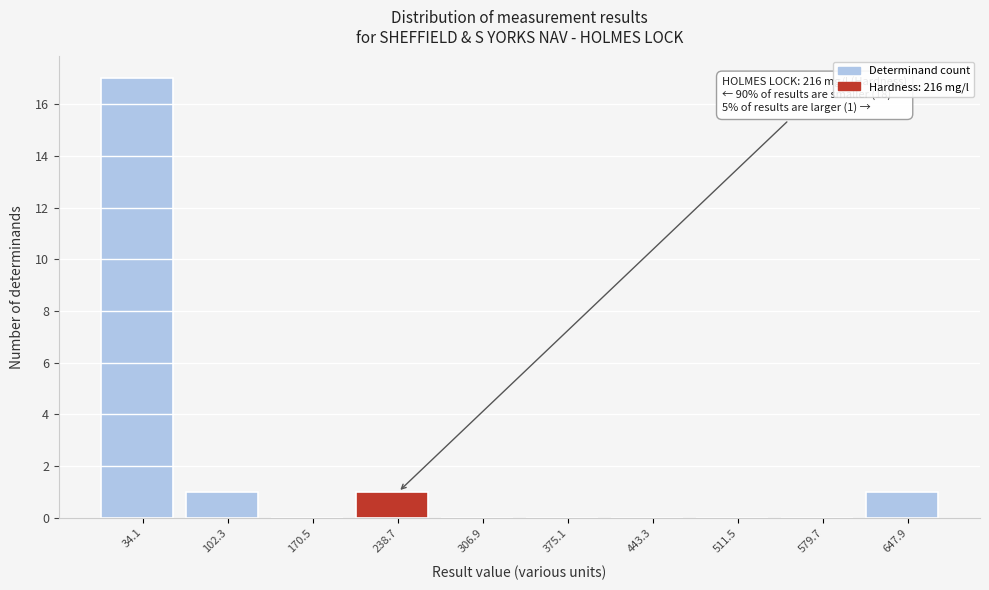

Which range on the x-axis has the tallest bar?

0 to 70